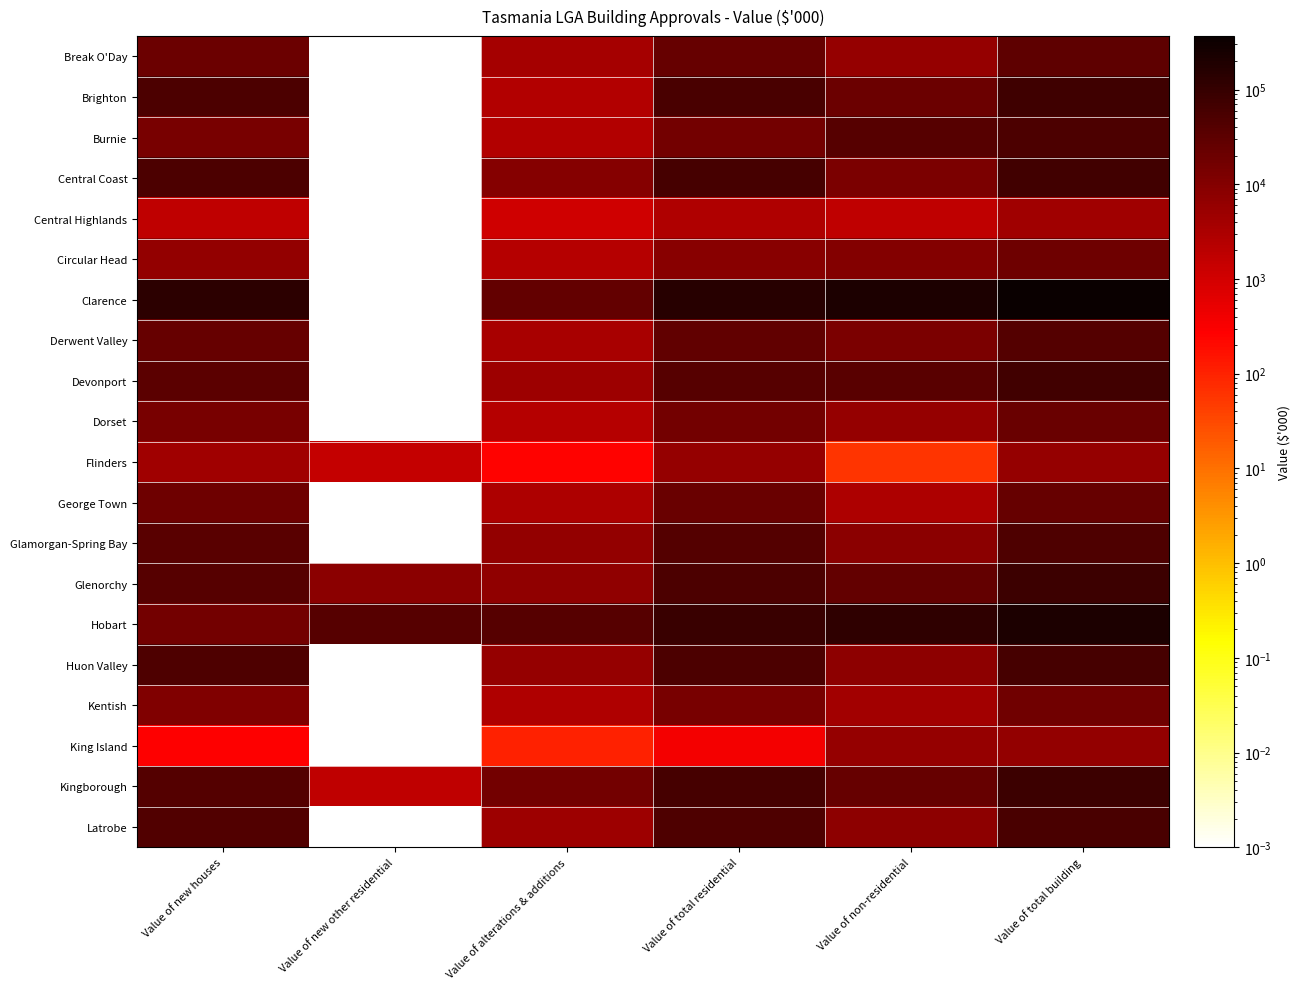

Which series has the largest total across all categories?

Clarence